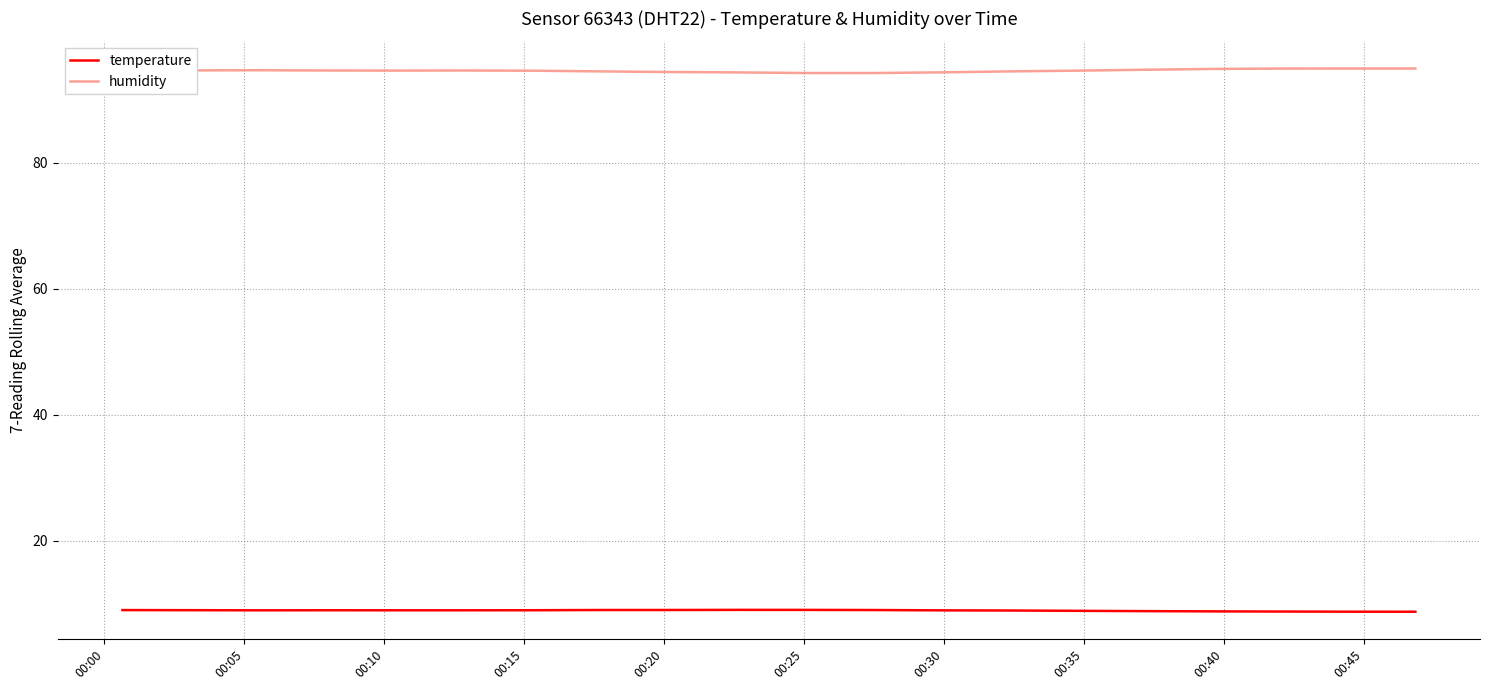

Which series has the largest total across all categories?

humidity